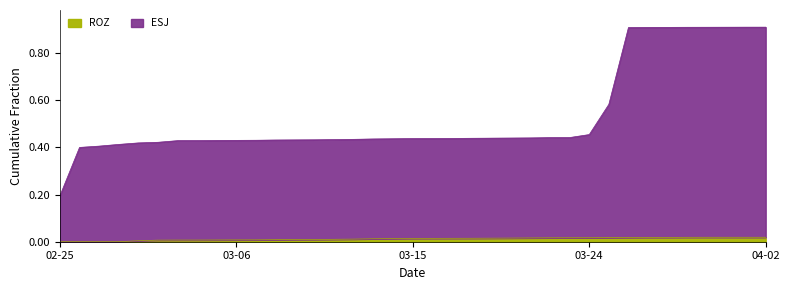

What is the difference between the CFJ values at 2025-03-30 and 2025-03-04?

0.5